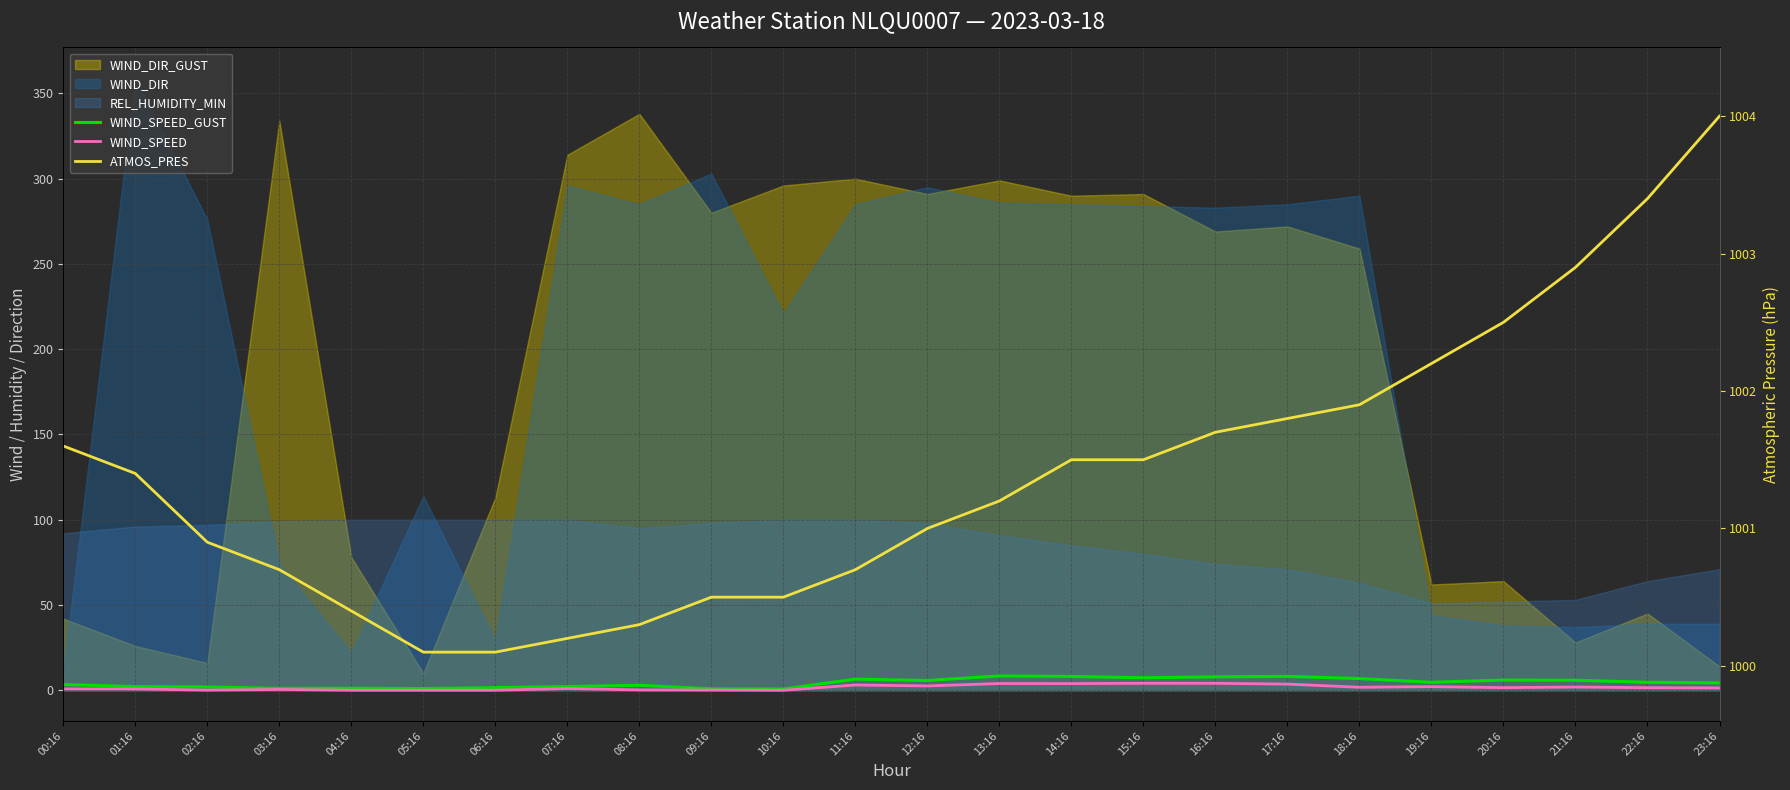

What is the average value of the WIND_SPEED series?

1.6